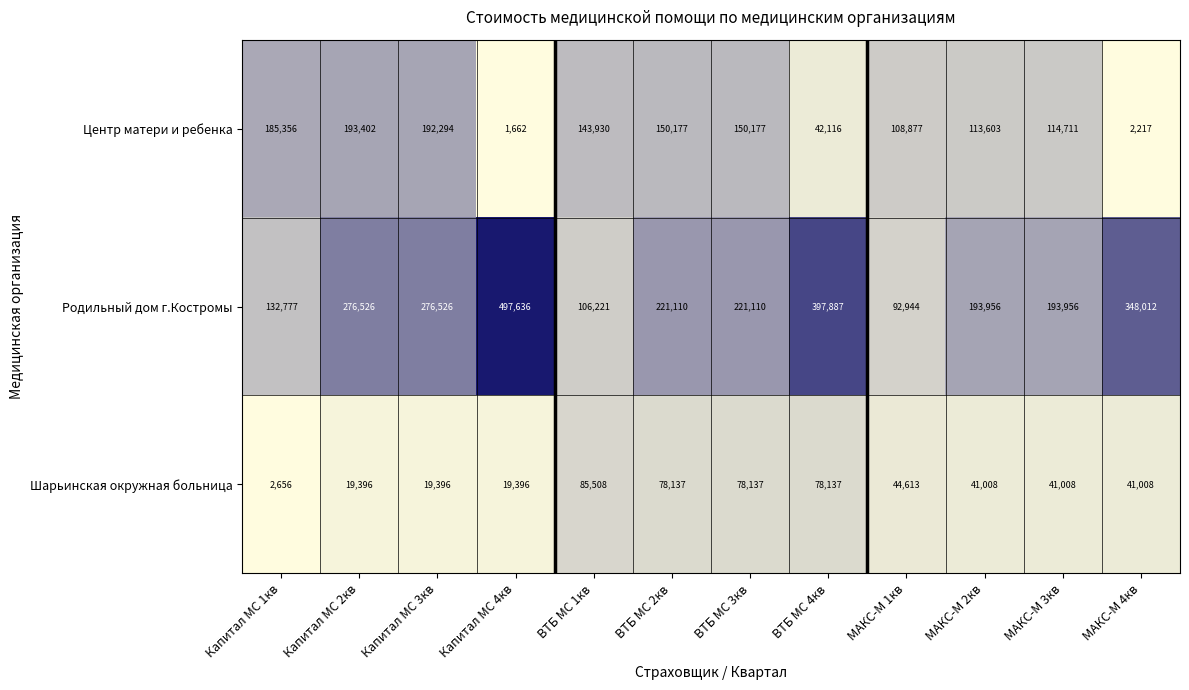

What is the sum of all Родильный дом г.Костромы values?

2958661